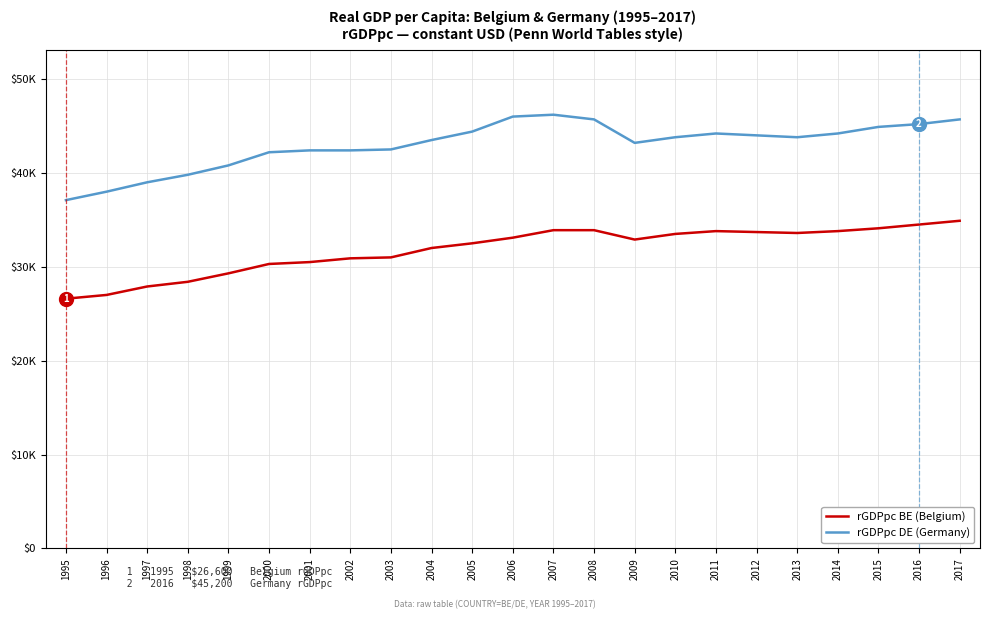

What is the value of the rGDPpc BE (Belgium) point at the 8th from the left?

30900